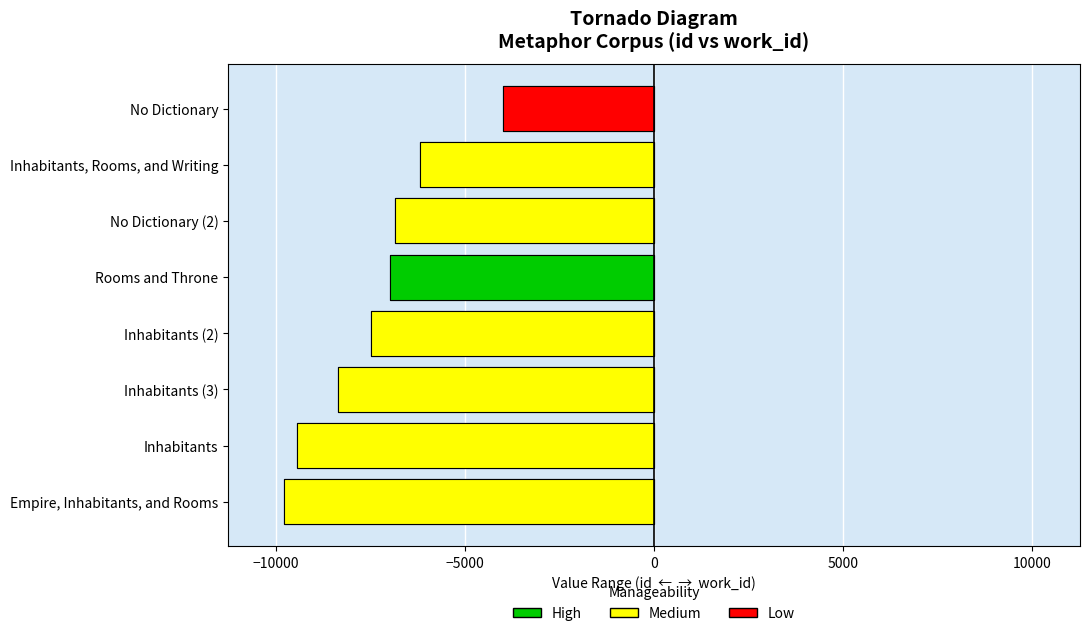

What is the value of the id bar at the 2nd from the left?

-9454.0